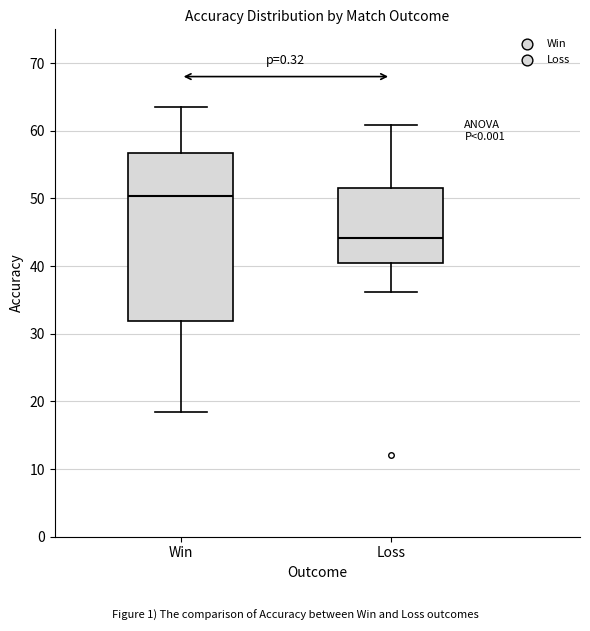

Which box is the tallest, from its lower edge to its upper edge?

Win